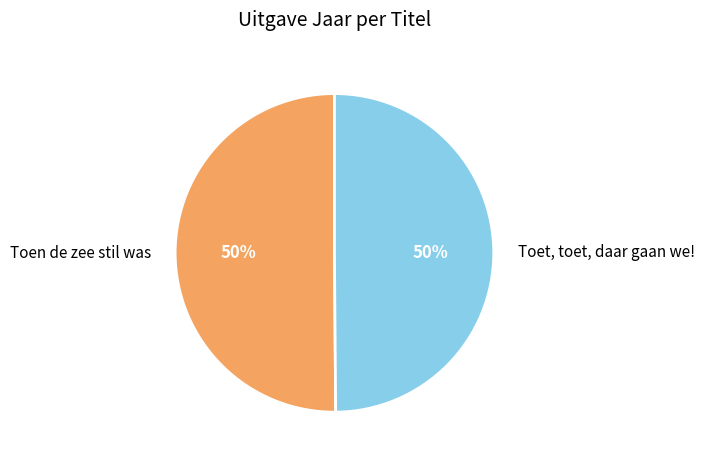

What percentage is the Toen de zee stil was slice, to the nearest percent?

50%